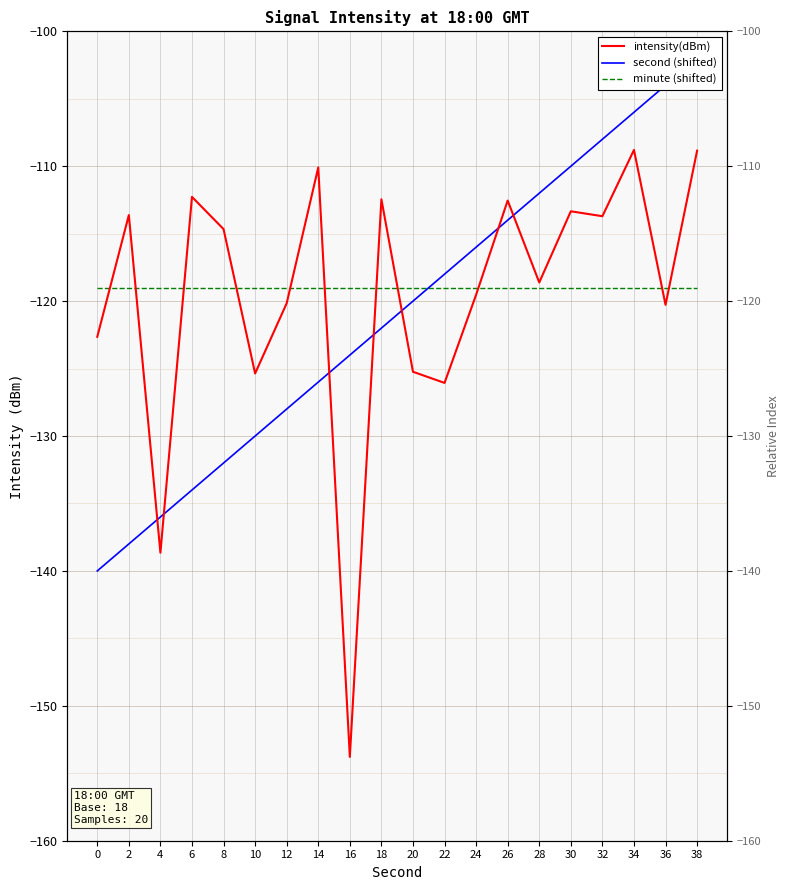

True or false: intensity(dBm) has more than 2 interior local peaks.

True